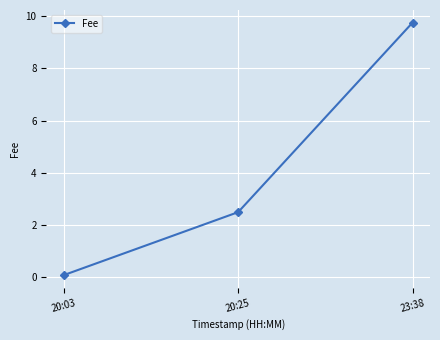

Which category has the lowest value across all series?

20:03